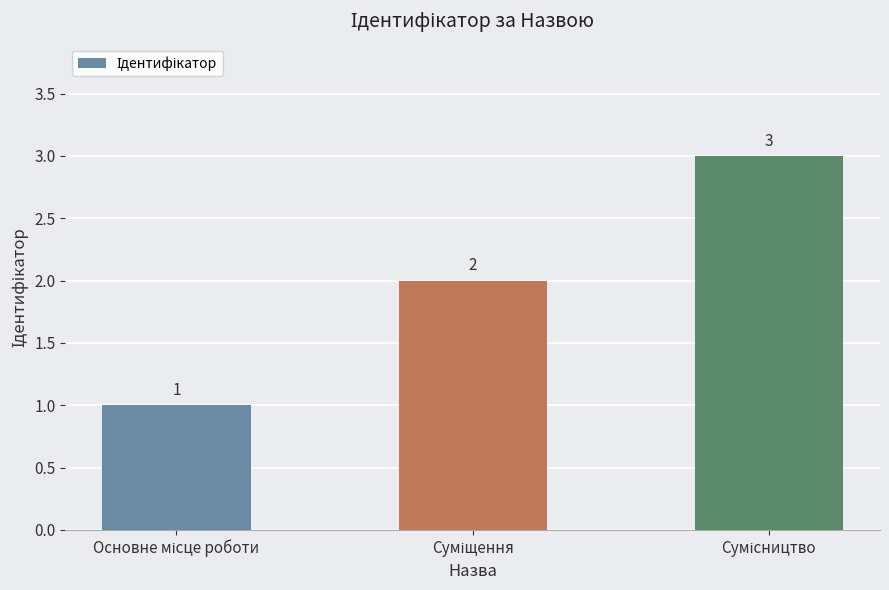

What is the value of the 3rd bar from the left?

3